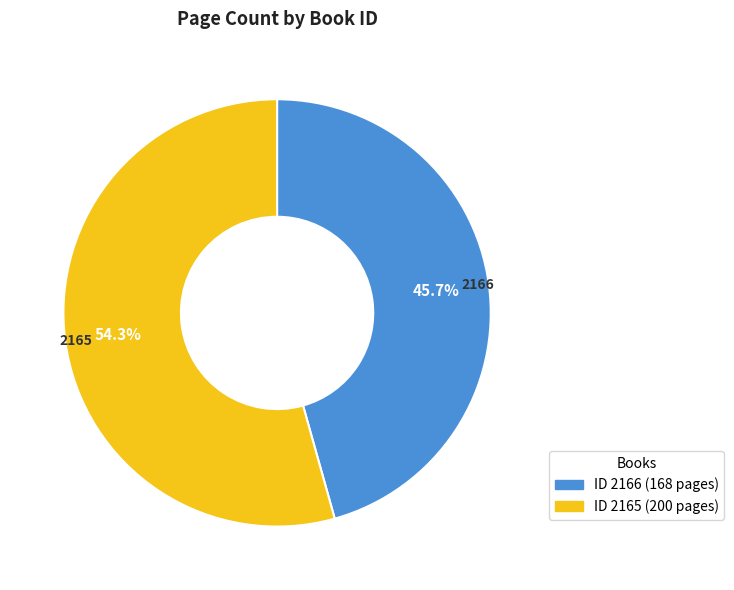

What is the ratio of the value at 2165 to the value at 2166?

1.2